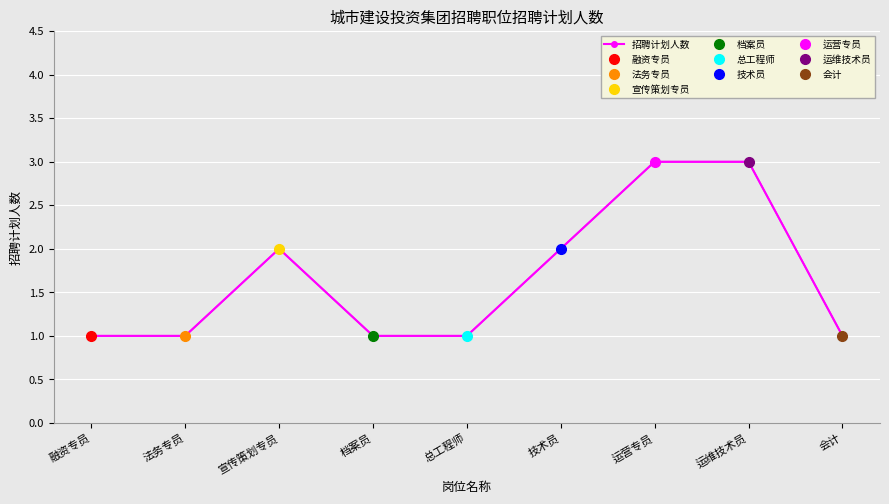

At which category does the data reach its first local peak?

宣传策划专员